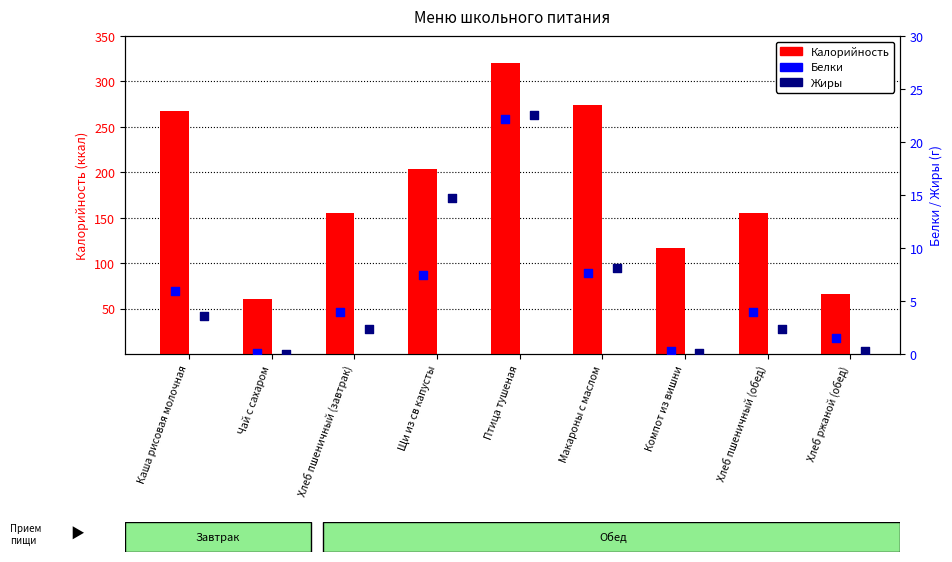

Which series contains the lowest Y value?

Жиры